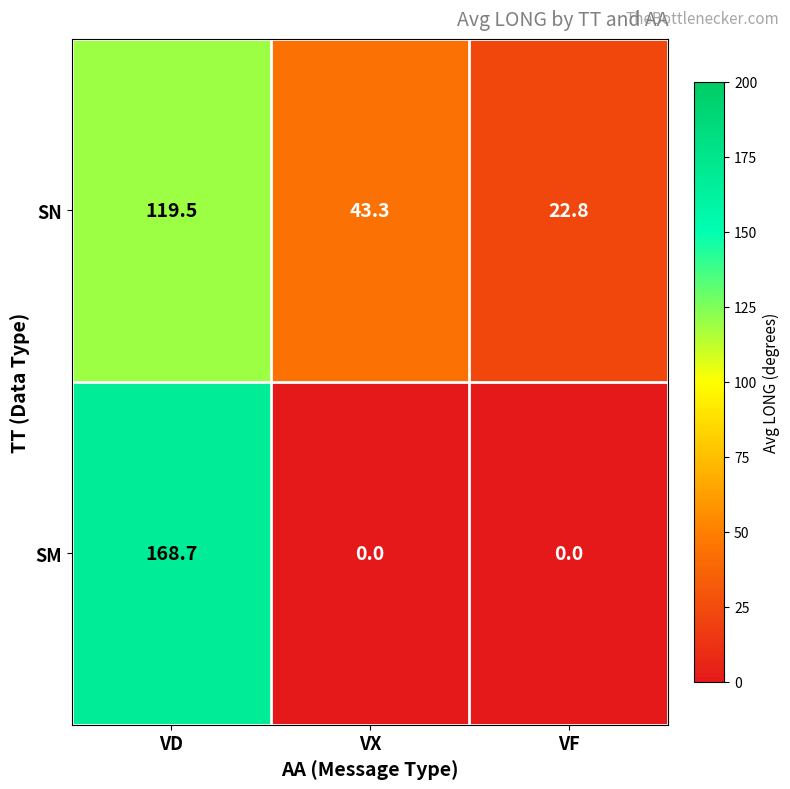

What is the difference between the highest and lowest values at VF?

22.8